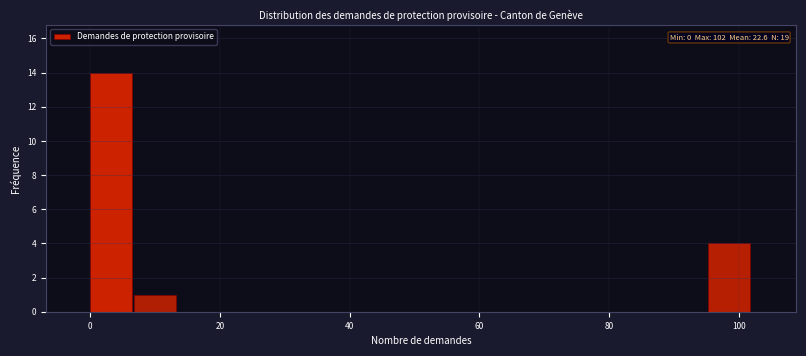

Around what value on the x-axis is the tallest bar? Give the approximate position of its centre, as read against the axis.

4